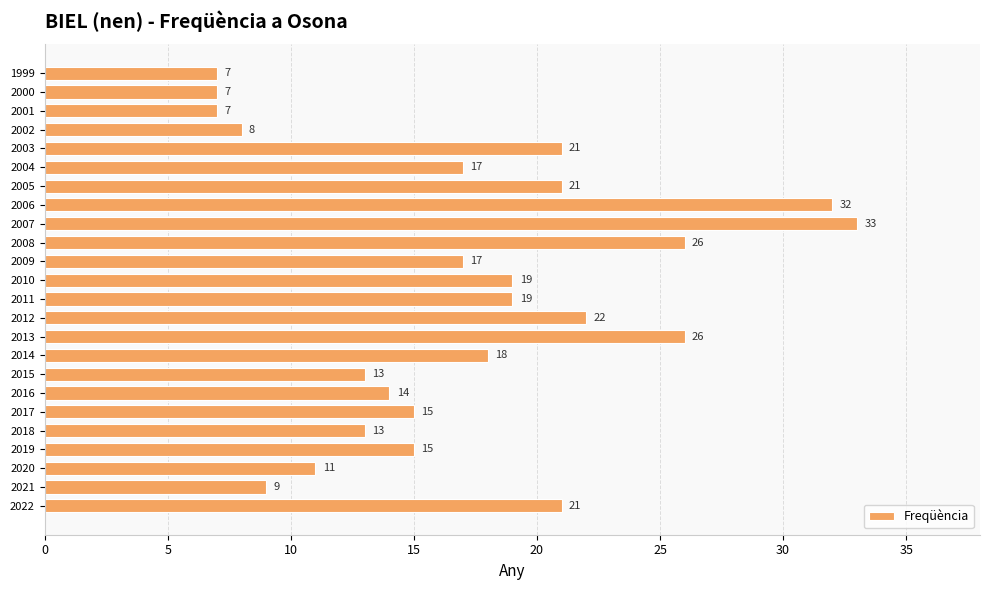

Reading bottom to top, extract all data points from this chart.

2022=21	2021=9	2020=11	2019=15	2018=13	2017=15	2016=14	2015=13	2014=18	2013=26	2012=22	2011=19	2010=19	2009=17	2008=26	2007=33	2006=32	2005=21	2004=17	2003=21	2002=8	2001=7	2000=7	1999=7